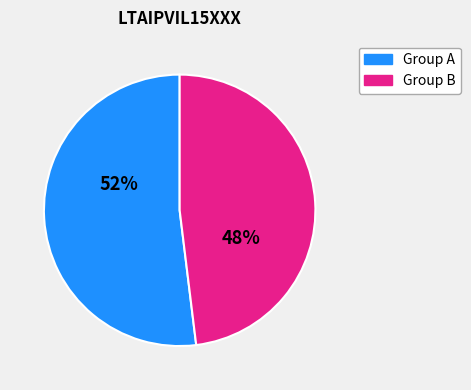

To the nearest percent, what is the difference between the largest and smallest slice percentages?

4%